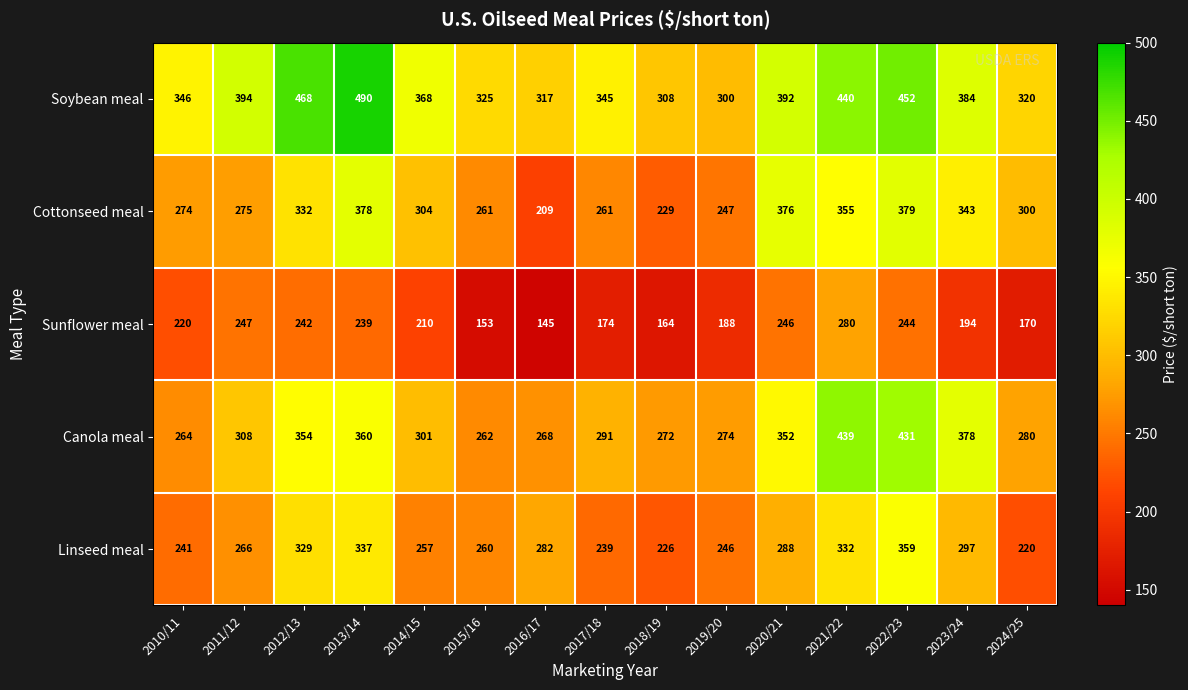

Is it true that Linseed meal equals 226 at 2018/19?

True